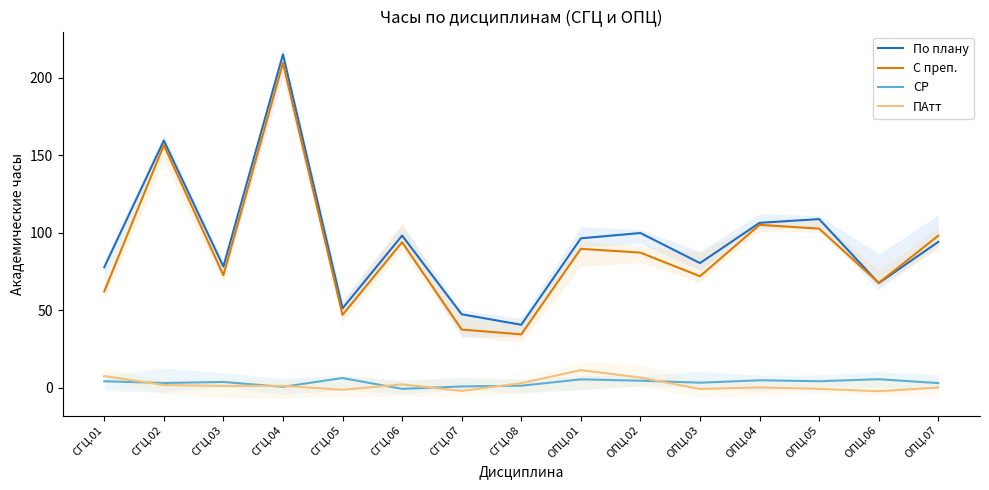

True or false: СР and С преп. cross at least once.

False